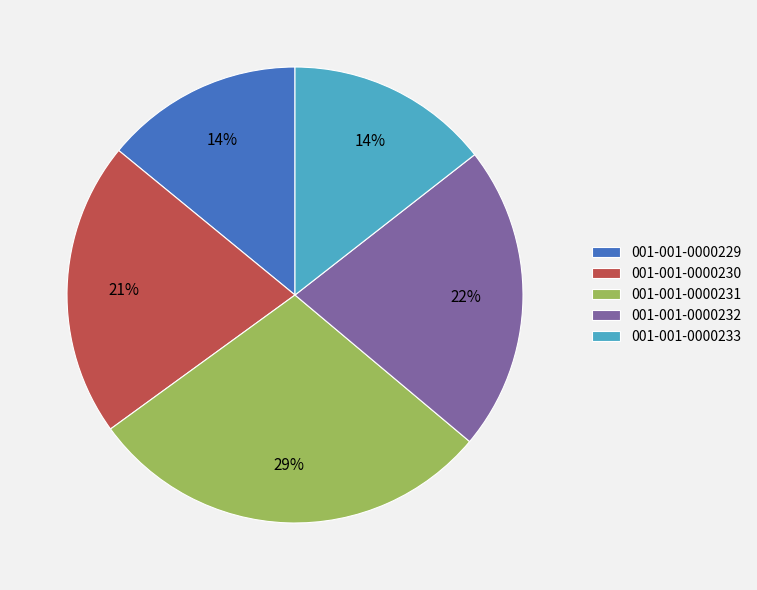

Do 001-001-0000233 and 001-001-0000231 together represent more than half of the pie?

No